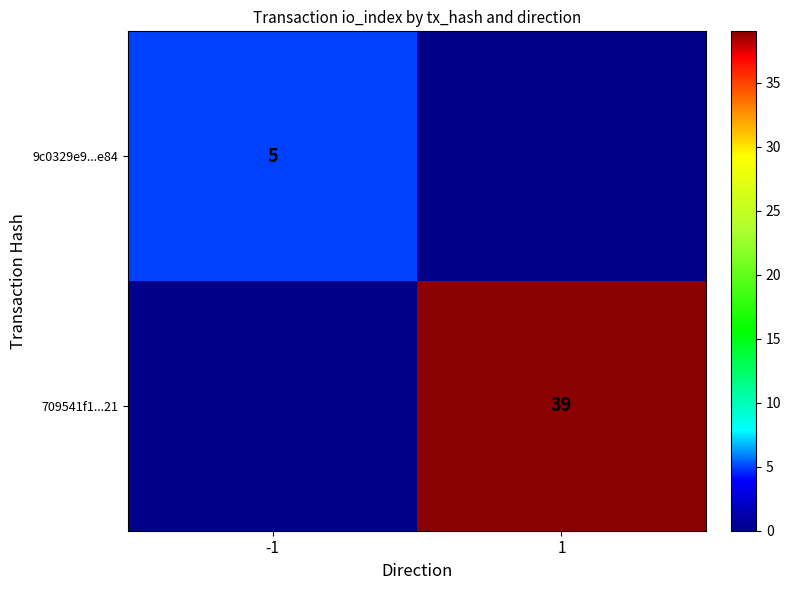

The value of 709541f1...21 at 1 is 14. True or false?

False